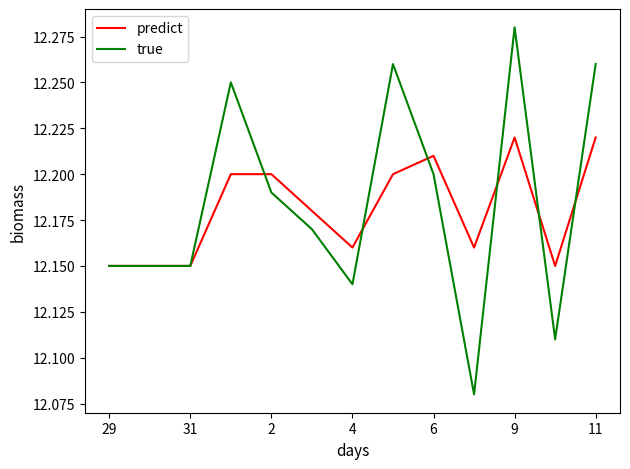

How many lines are shown in the chart?

2